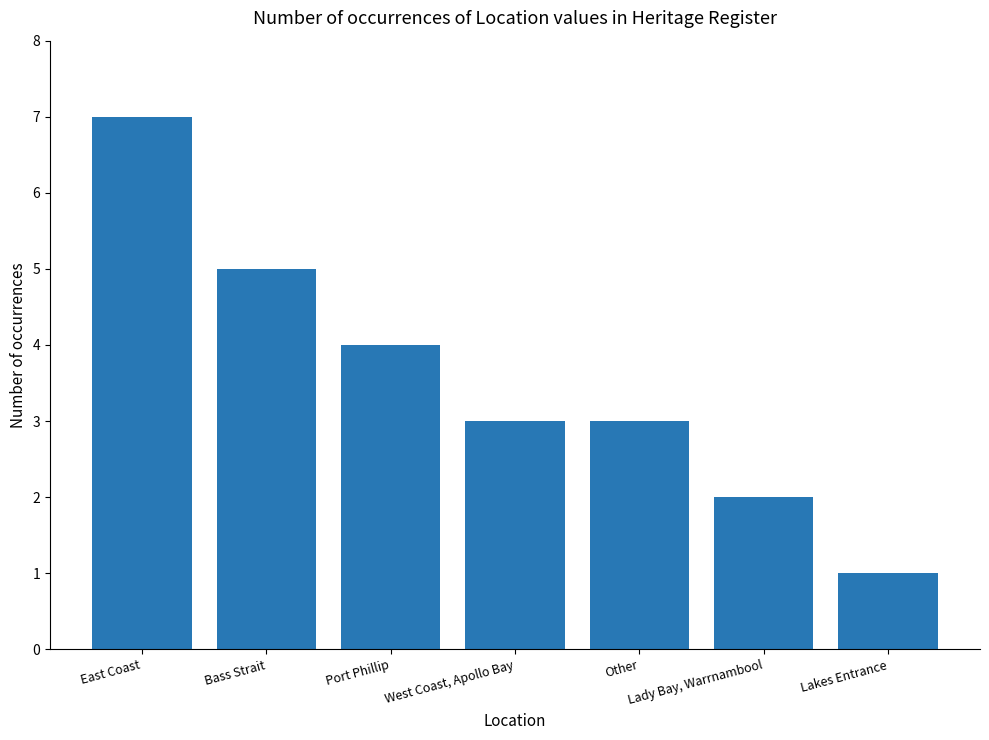

Which label corresponds to the largest value in the chart?

East Coast